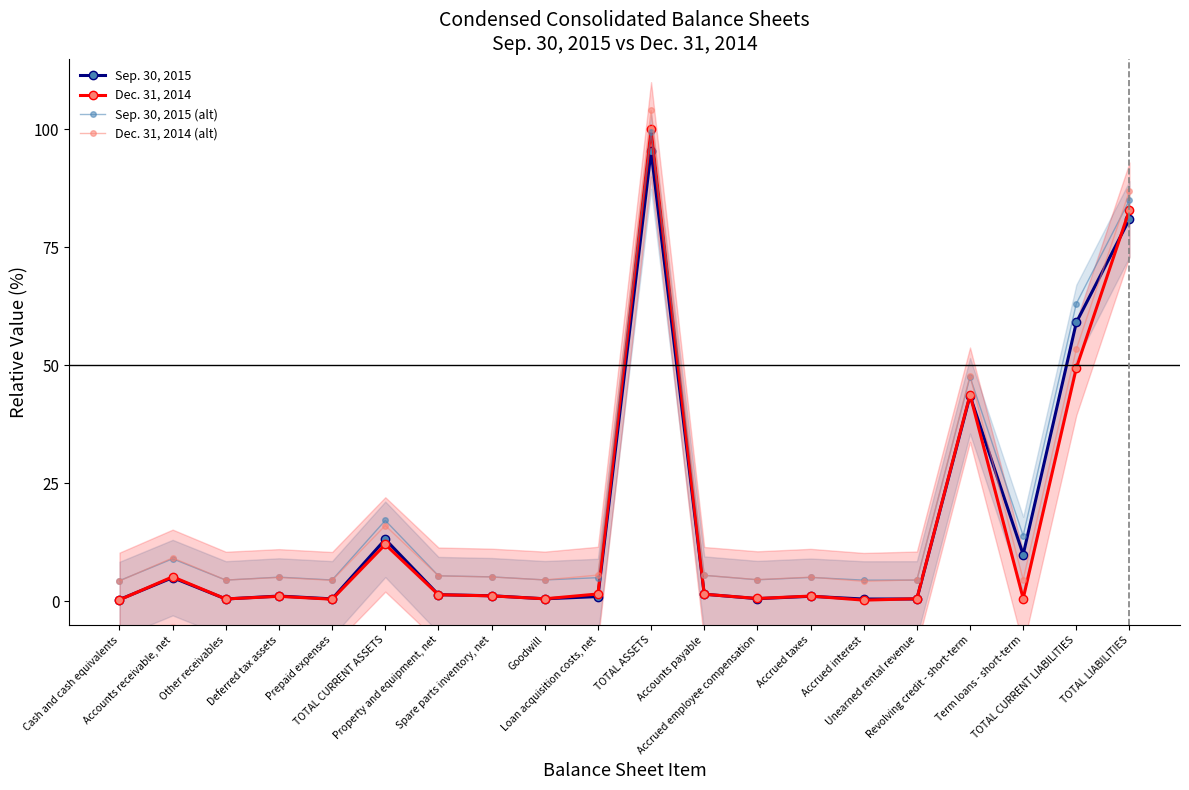

What is the minimum value for Sep. 30, 2015 (alt)?

4.4